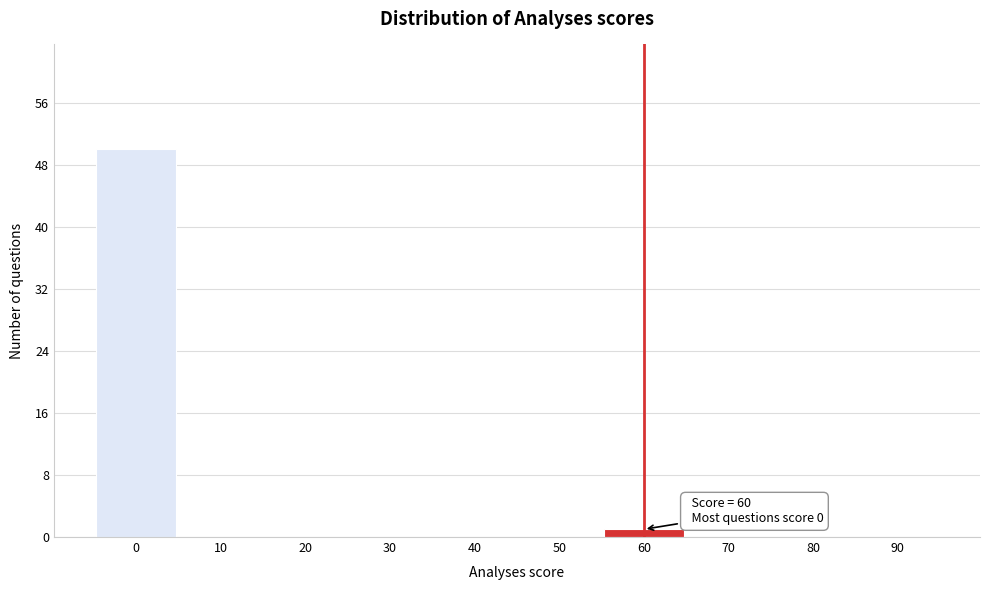

Reading left to right, extract all data points from this chart.

0=50	10=0	20=0	30=0	40=0	50=0	60=1	70=0	80=0	90=0